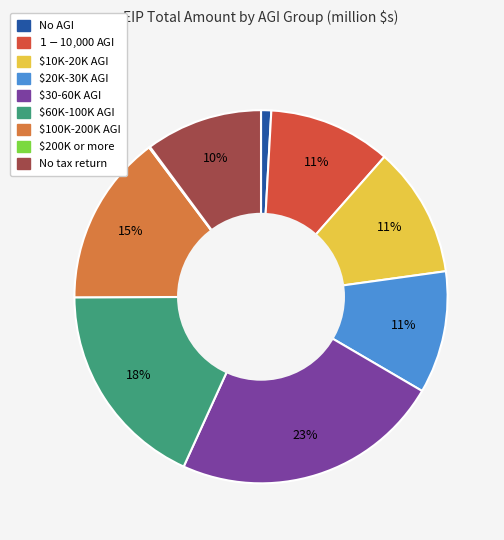

Which category has the biggest portion of the pie?

$30-60K AGI